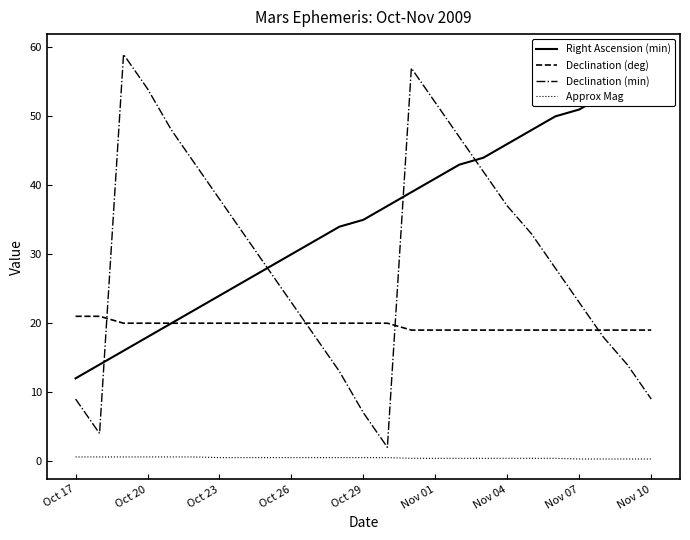

True or false: Approx Mag and Declination (min) intersect in this chart.

False